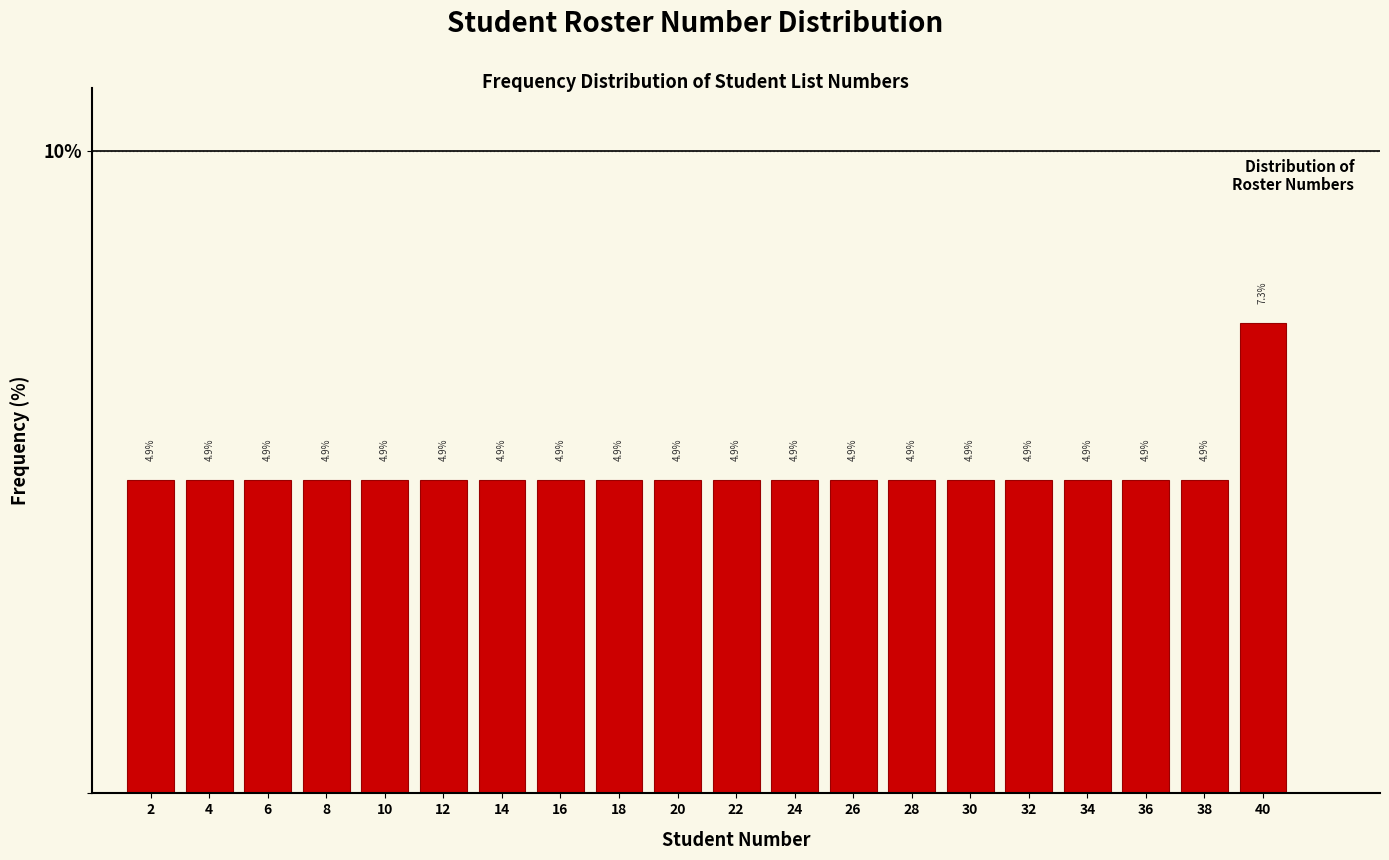

What is the height of the bar covering 33 to 35 on the x-axis?

4.9